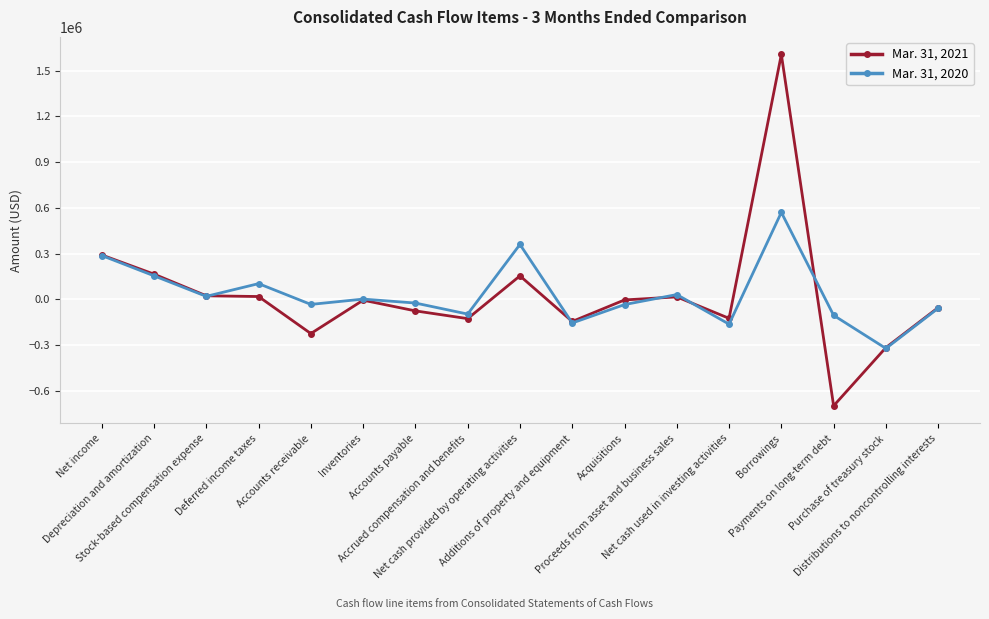

At how many categories does at least one series exceed 948906?

1